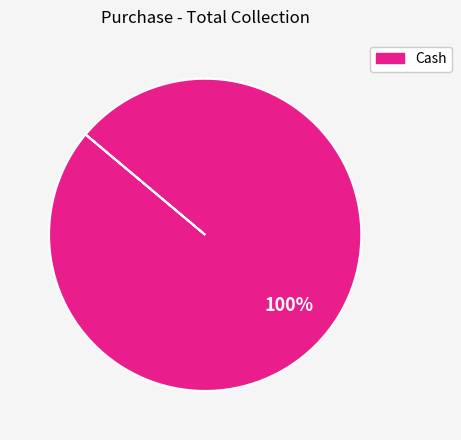

Is there a majority slice in this chart?

Yes